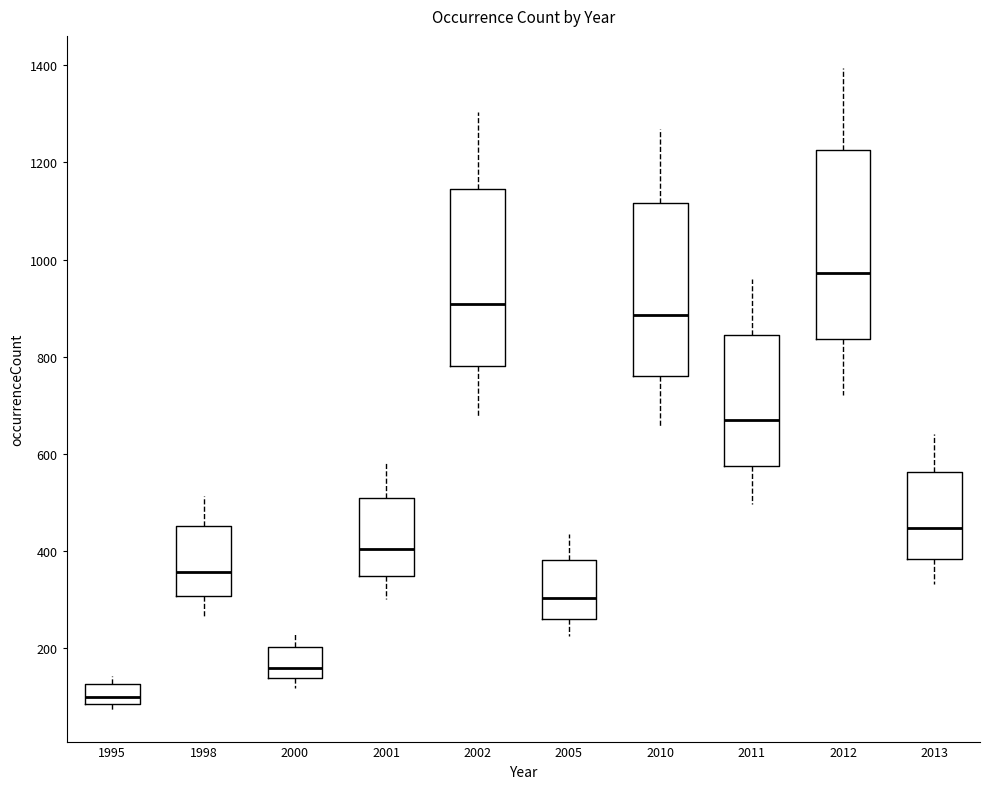

Where does the median line of the box at x = 2010 sit on the y-axis? The values are not printed on the chart, so give them approximately, as read against the axis.

880